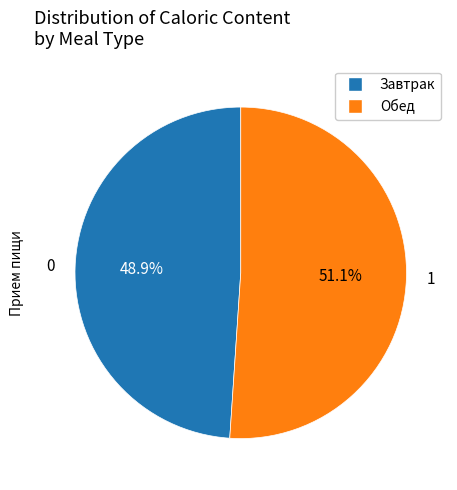

Does any single category account for the majority?

Yes